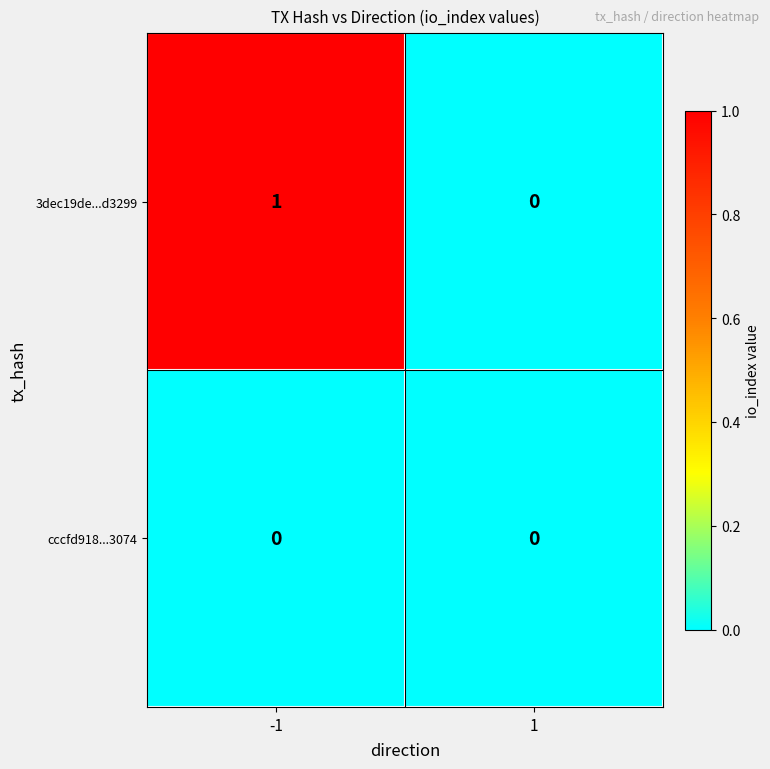

Count the number of data series in this chart.

2